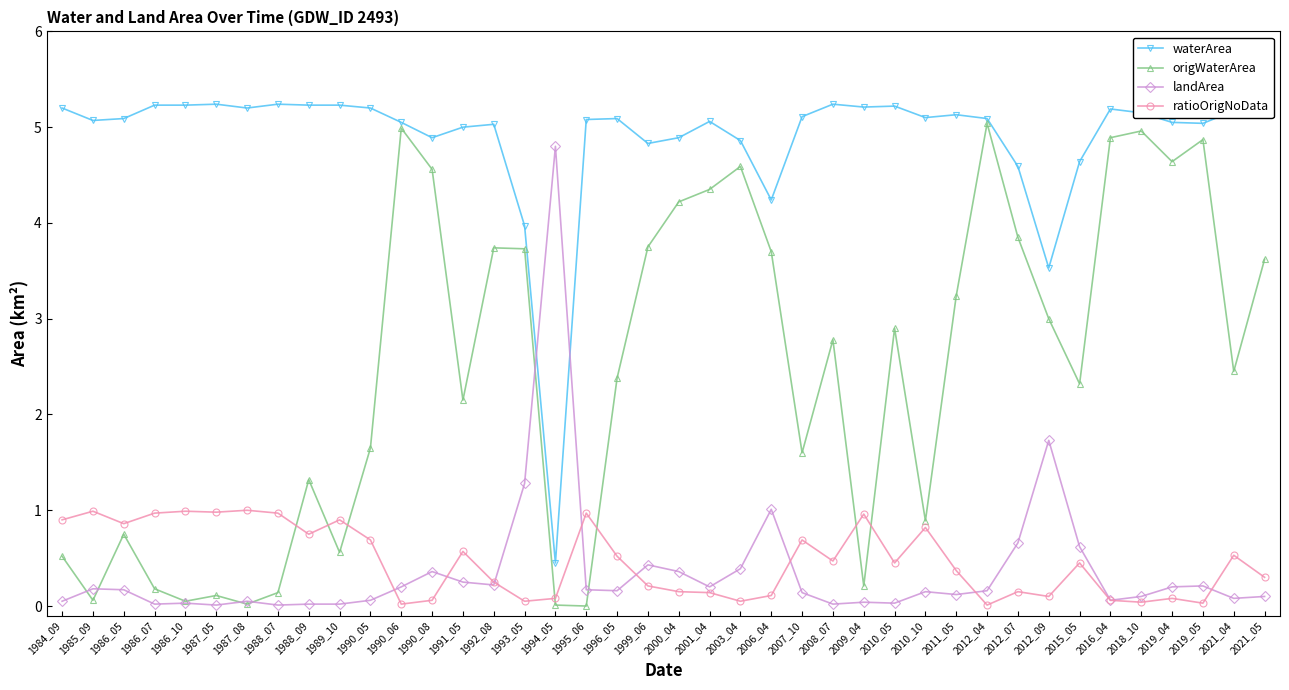

What is the value of the waterArea point at the 29th from the left?

5.1